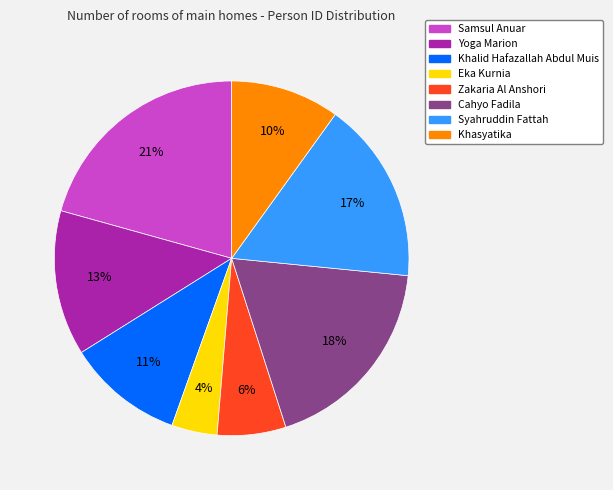

Which category has the biggest portion of the pie?

Samsul Anuar